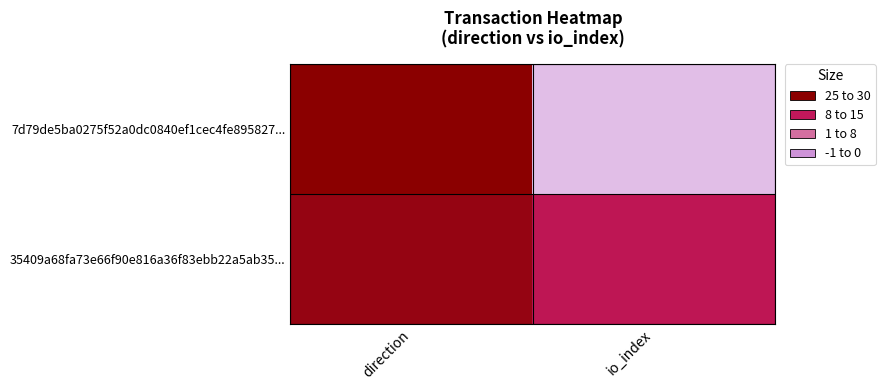

What is the greatest value displayed?

28